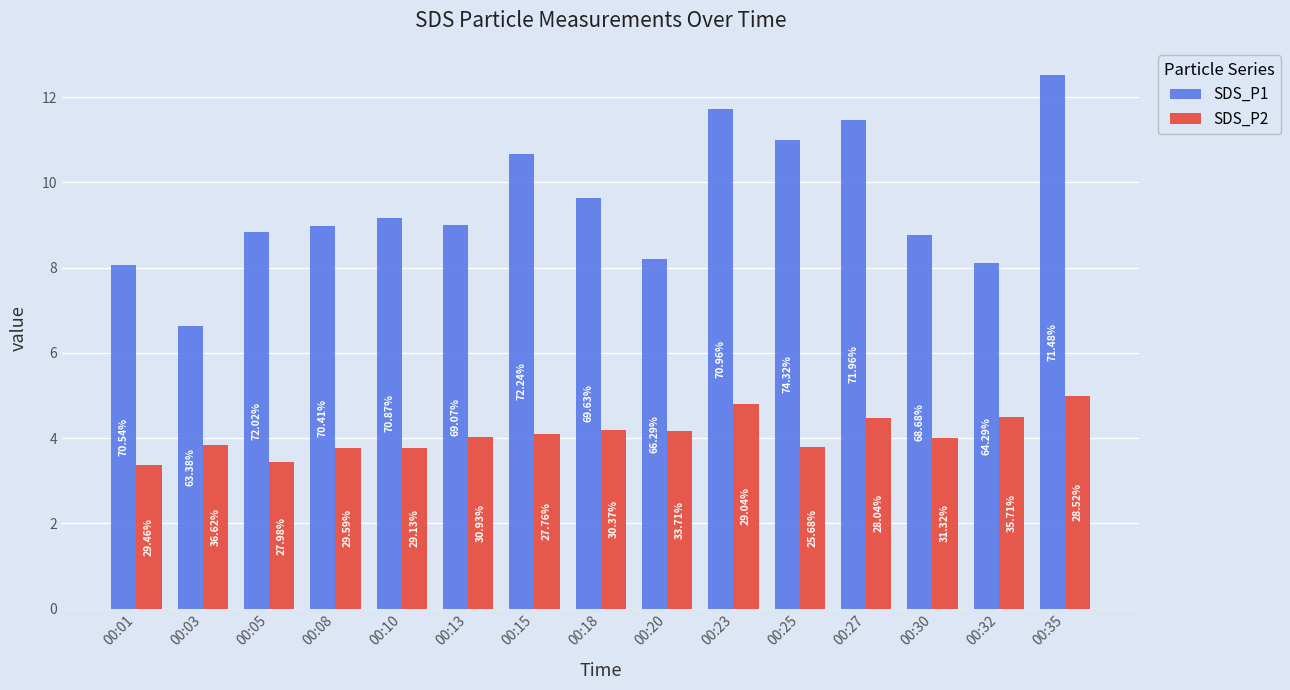

How many groups of bars are there?

15